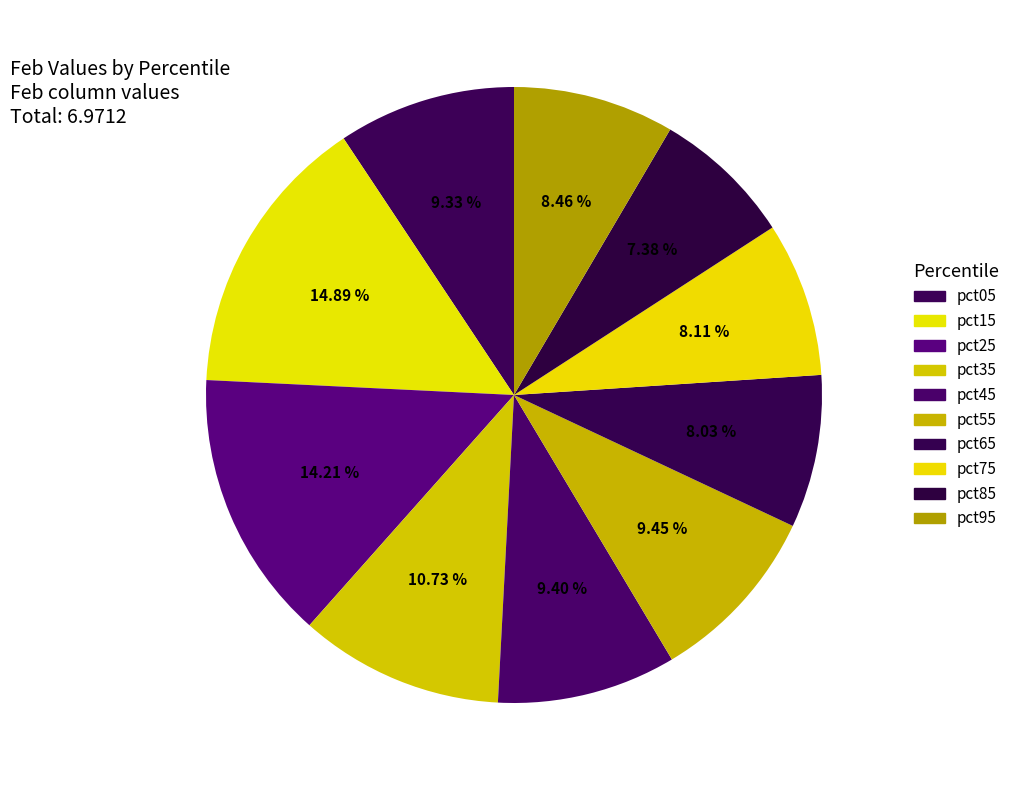

How many slices are in this pie chart?

10